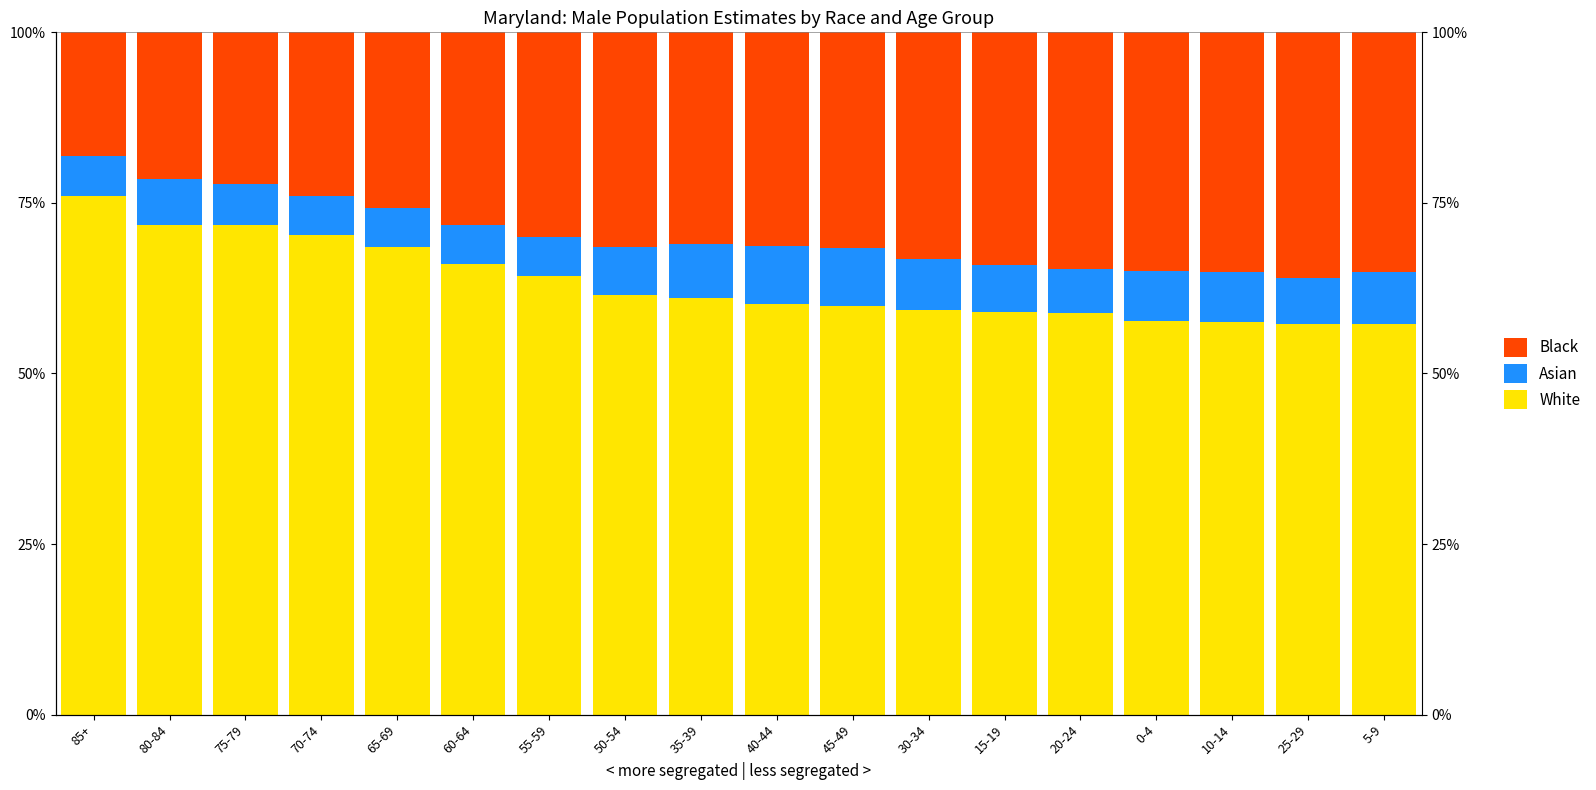

Which label corresponds to the largest value in the chart?

85+